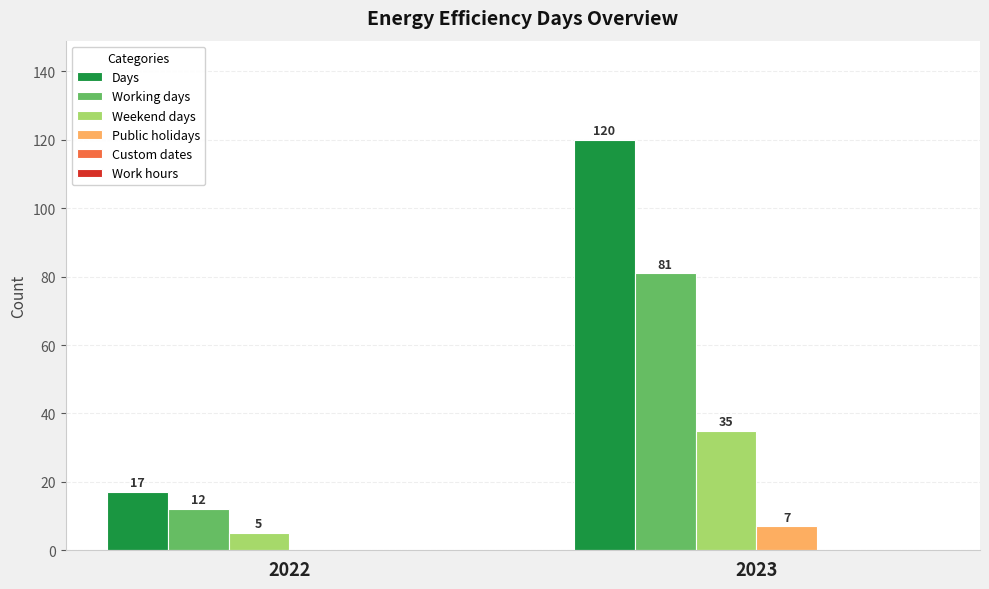

Does the chart contain stacked bars?

No